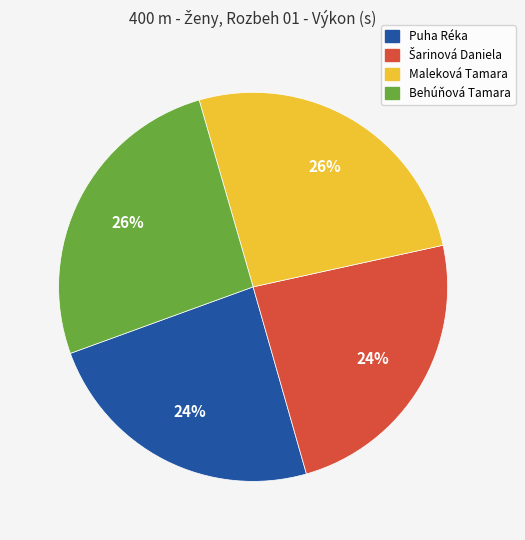

To the nearest percent, what is the difference between the largest and smallest slice percentages?

2%